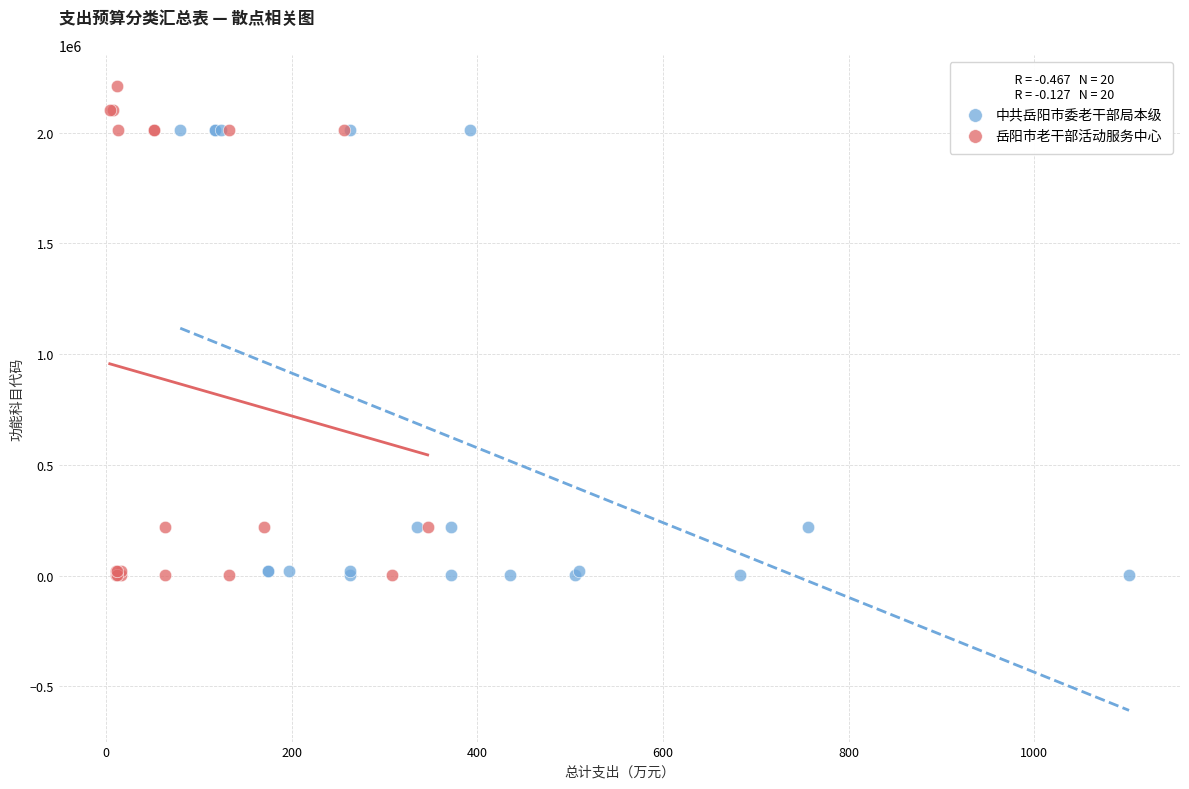

Which series contains the highest Y value?

岳阳市老干部活动服务中心